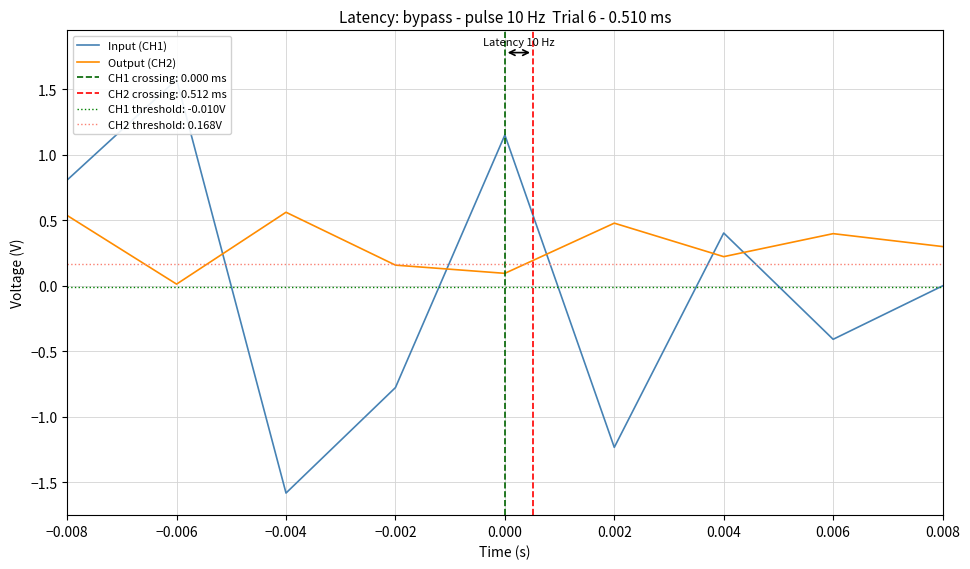

At which label is Output (CH2) closest to 0?

−0.006